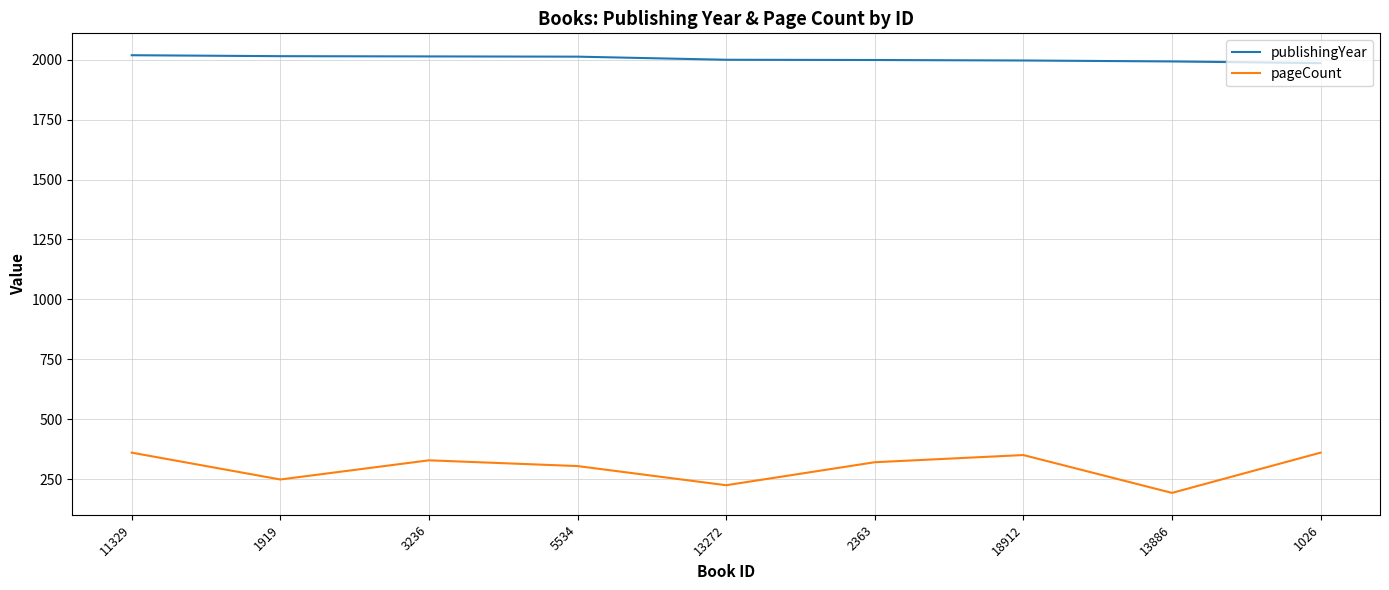

True or false: pageCount and publishingYear cross at least once.

False